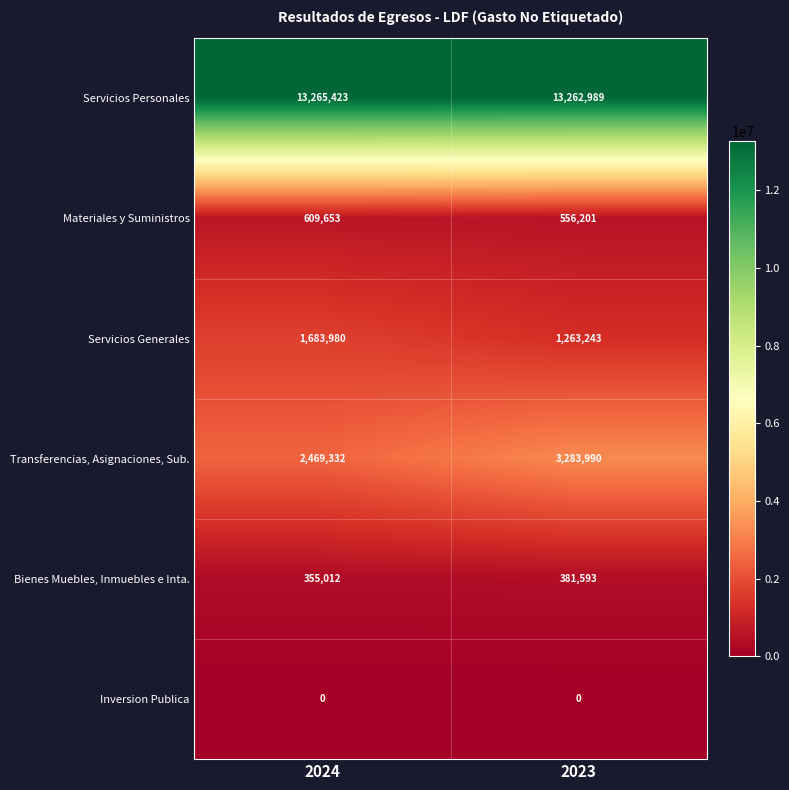

What is the total value across all series at 2024?

18383400